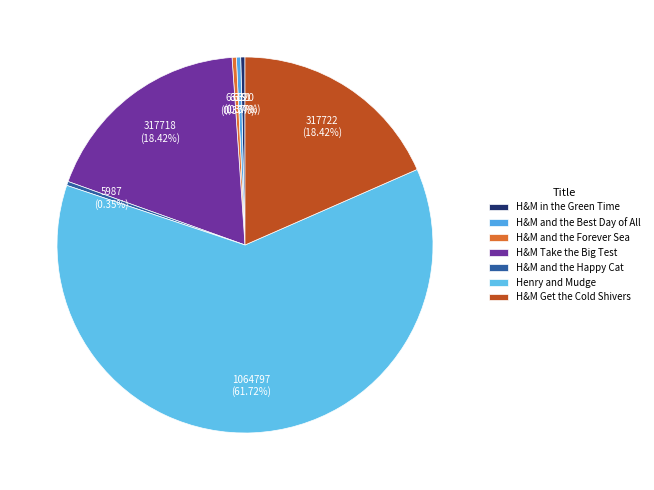

How many segments does this pie chart have?

7